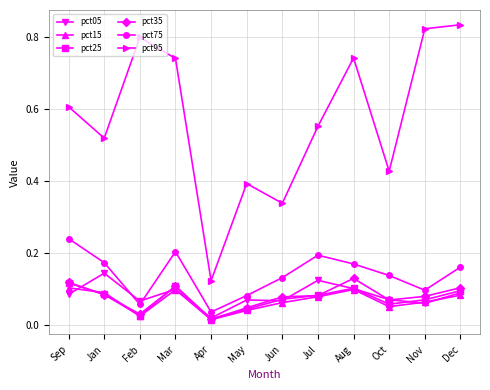

Which series has the largest range (max minus min)?

pct95